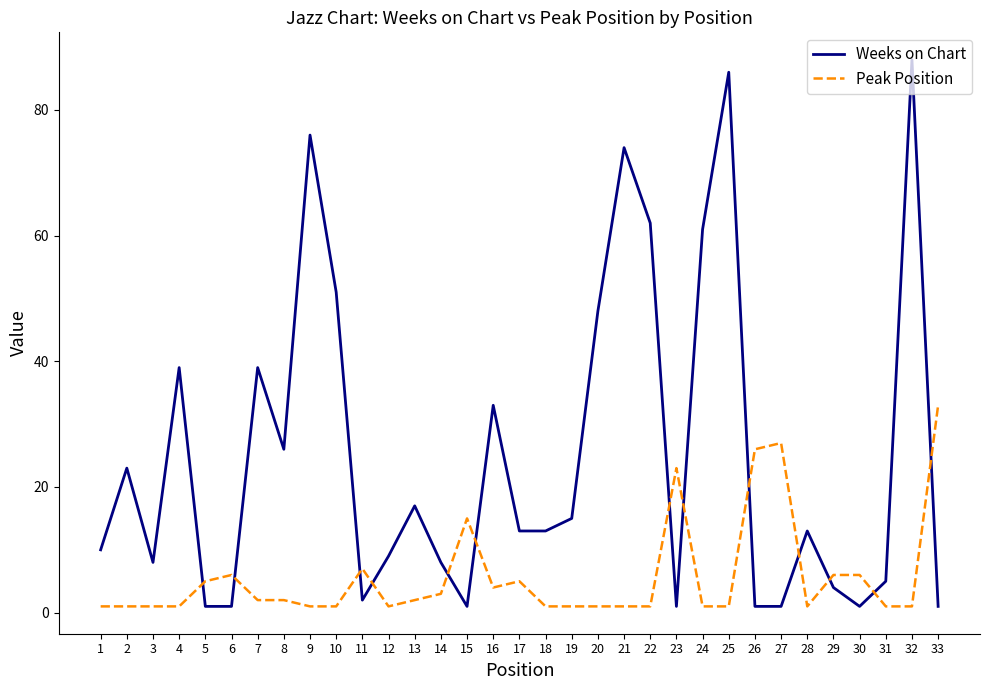

True or false: Peak Position has more than 0 points higher than both neighbors.

True